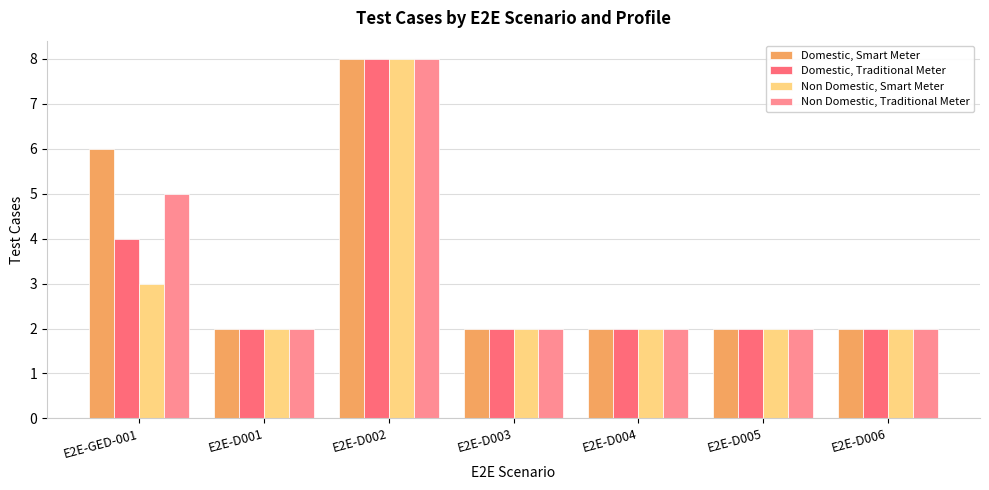

What is the sum of all Domestic, Smart Meter values?

24